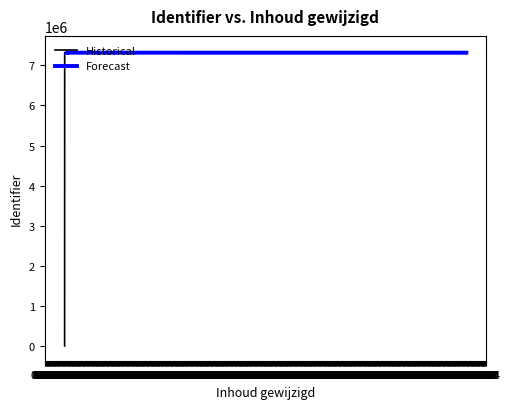

True or false: the data shows 7317529 at 2022-10-10 09:39:29.

True